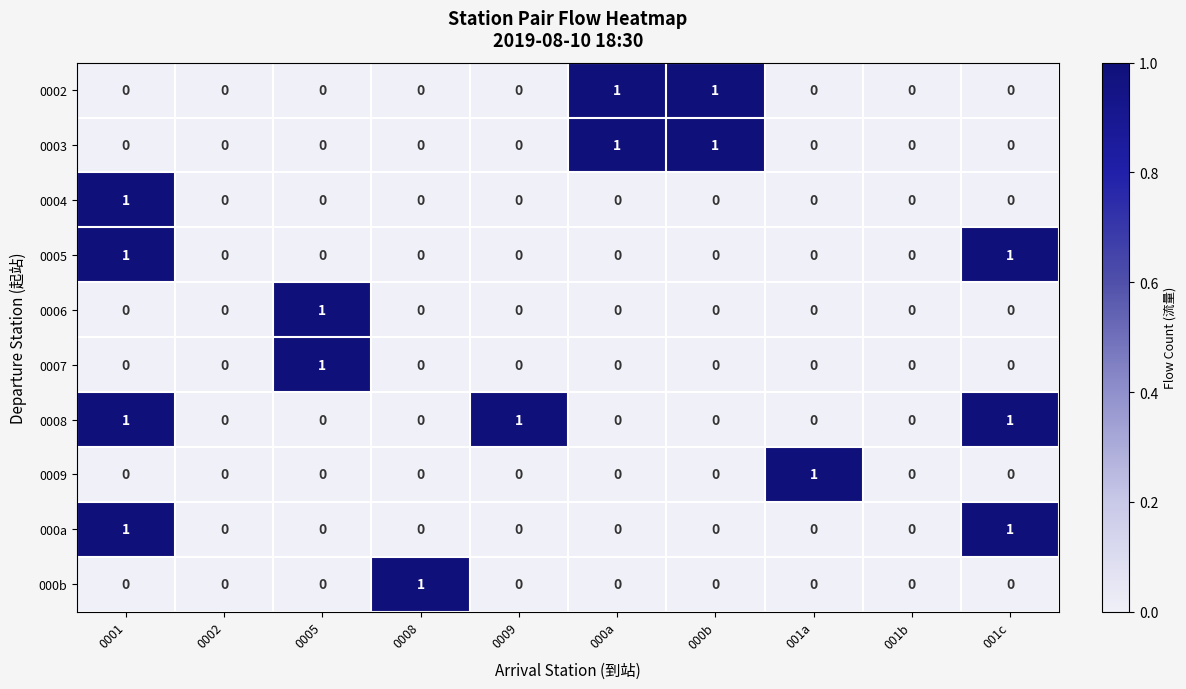

True or false: 0003 has a value of 0 at 001a.

True